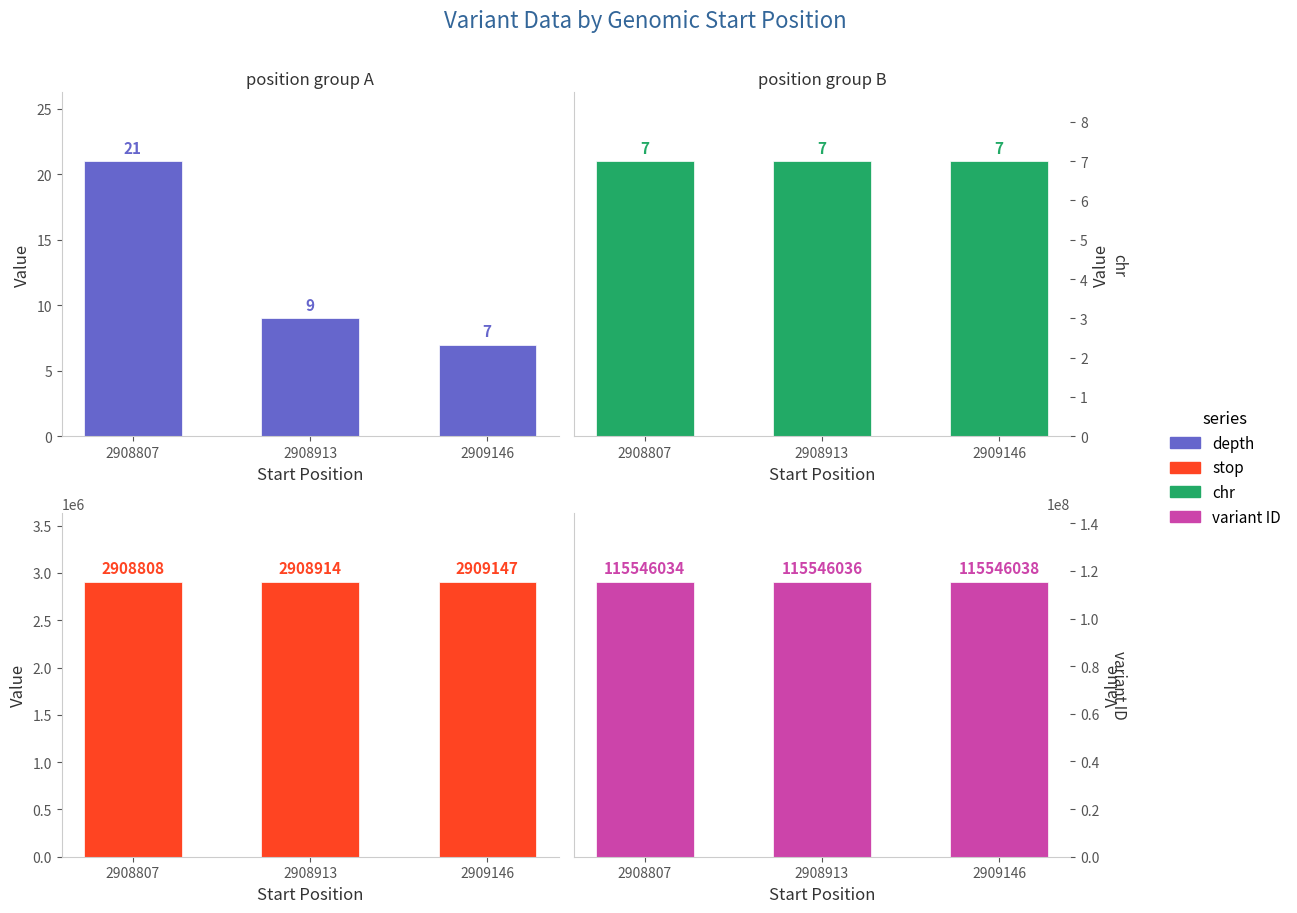

Which series has the widest spread of values?

stop